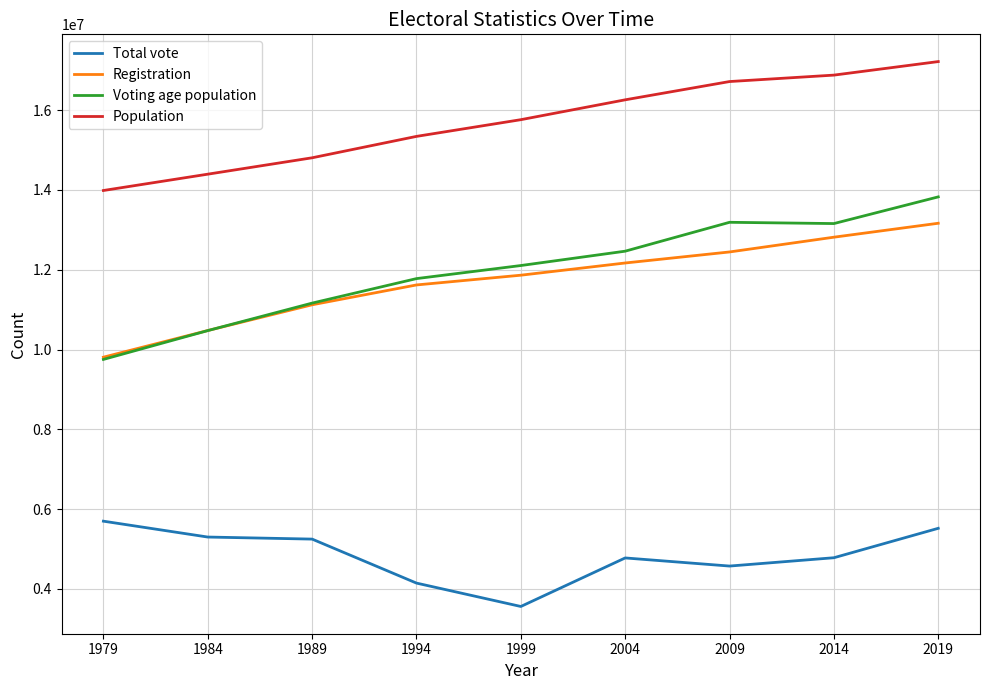

How many lines are shown in the chart?

4